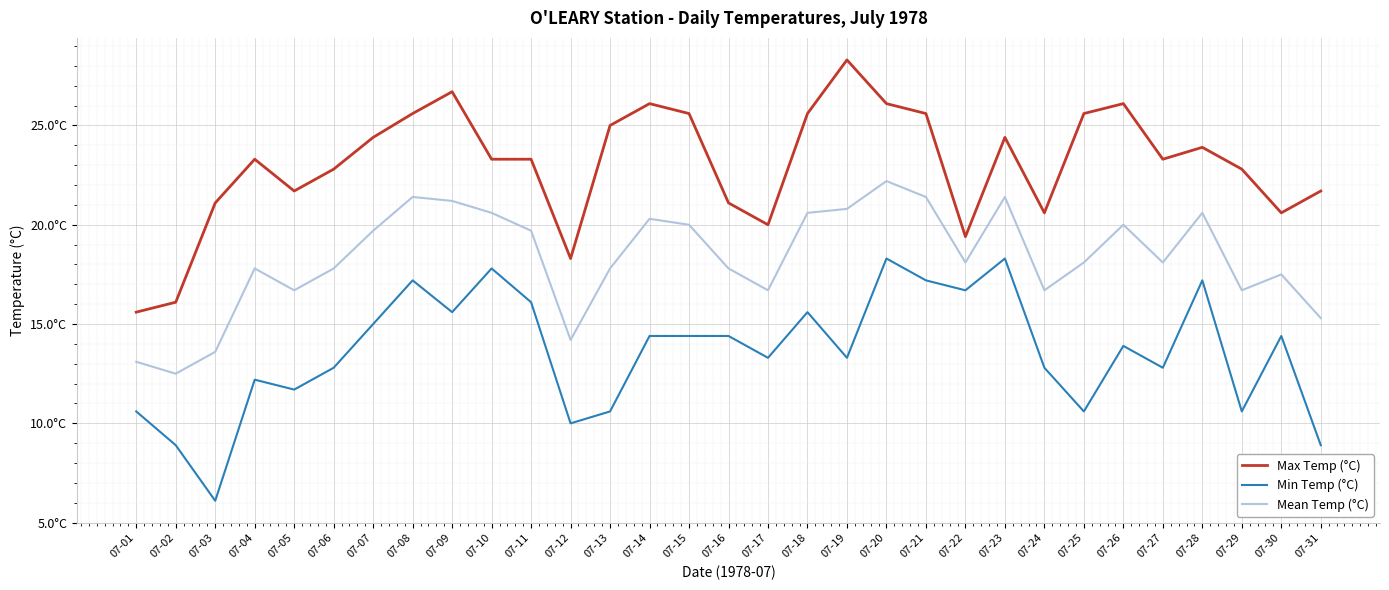

Does the chart have visible grid lines?

Yes